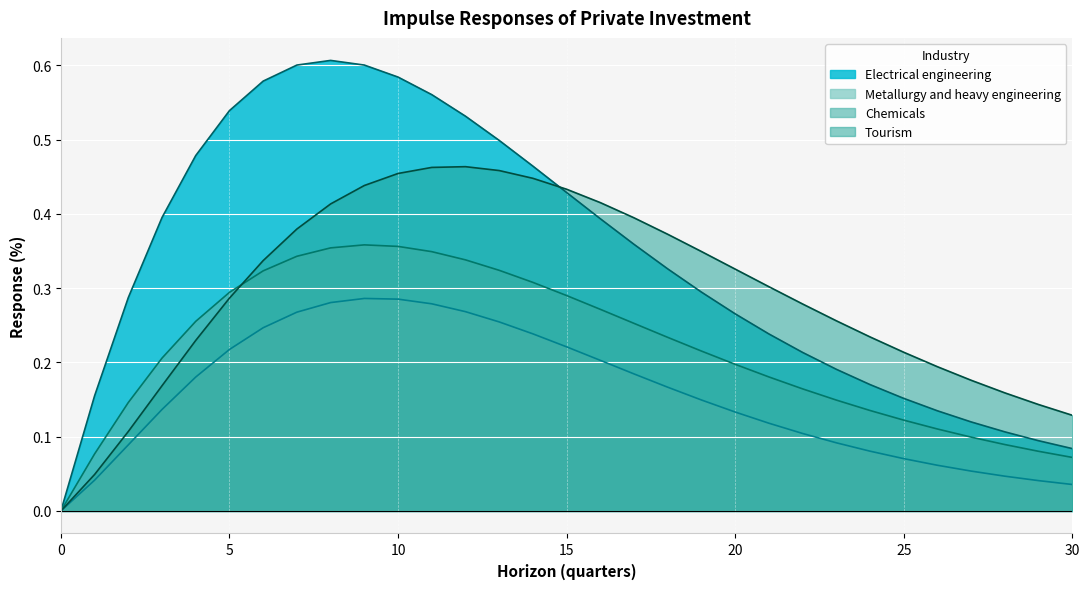

How many data points does each series have?

31